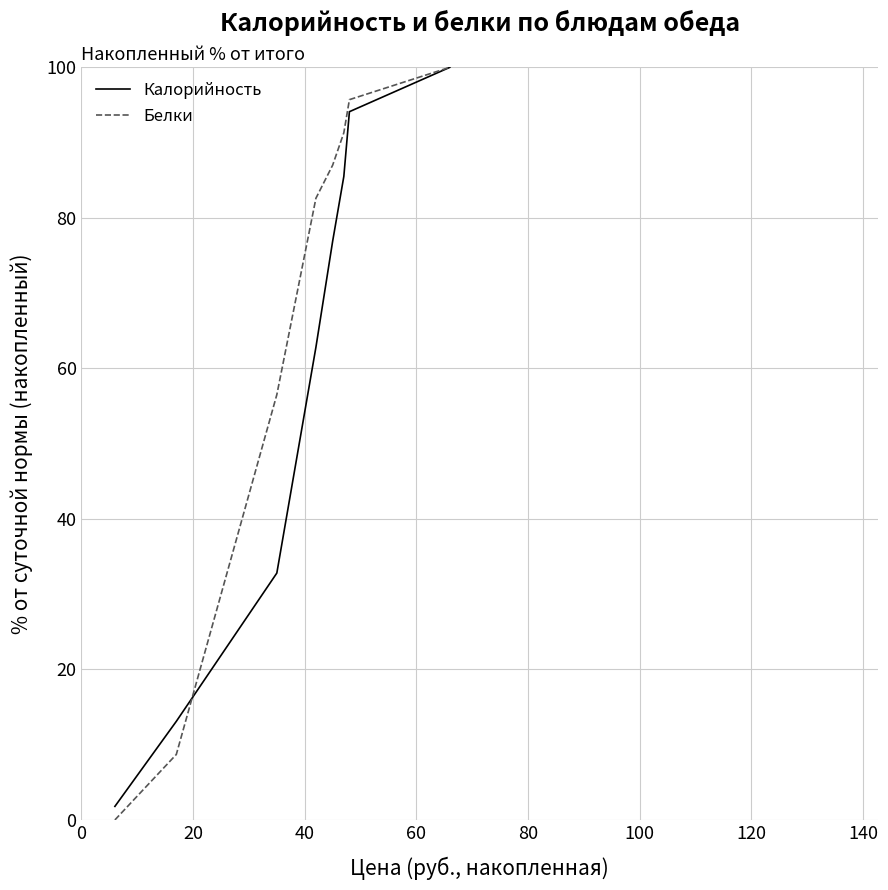

Which series has the largest range (max minus min)?

Белки